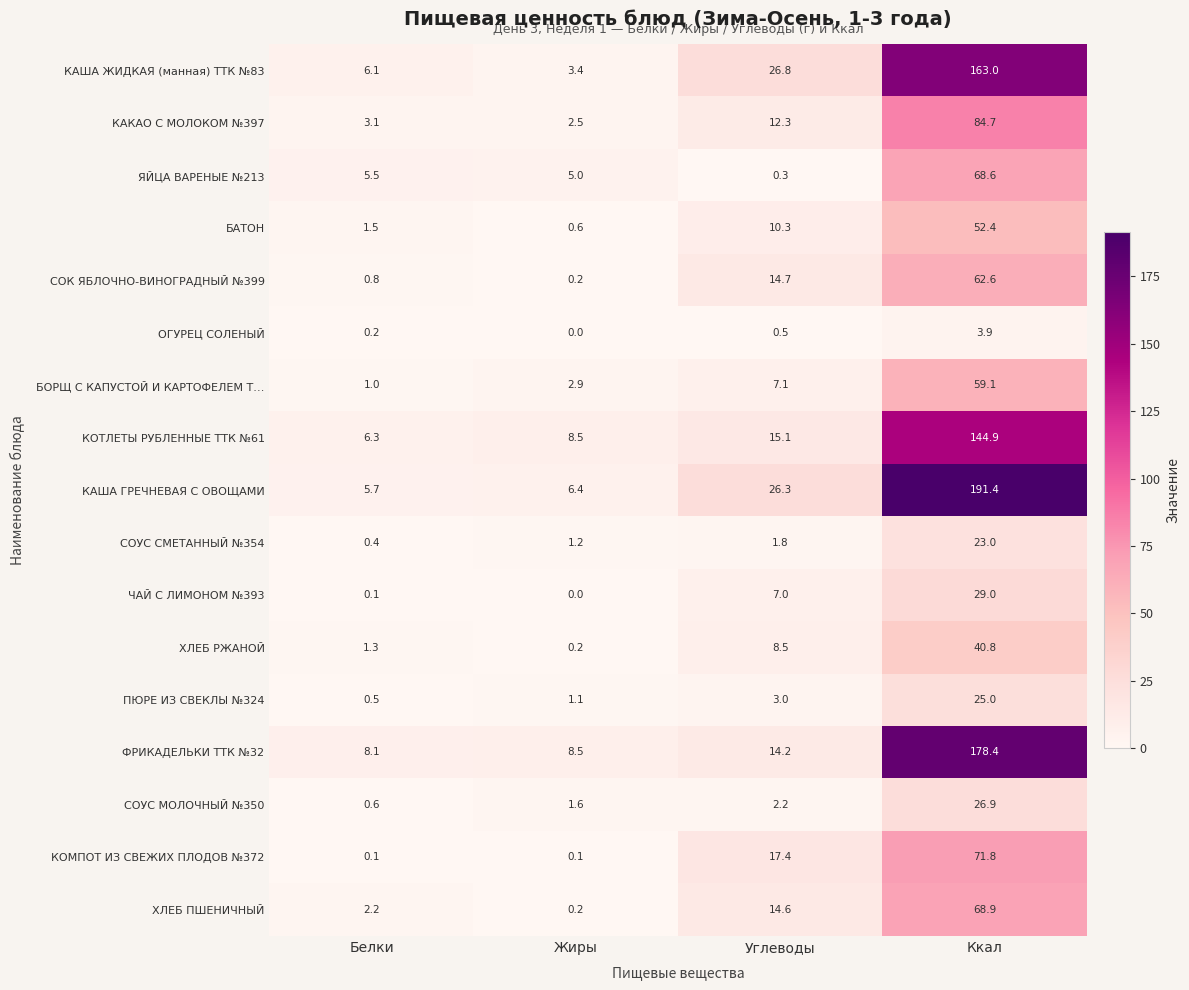

Which series changed the most between Жиры and Ккал?

КАША ГРЕЧНЕВАЯ С ОВОЩАМИ